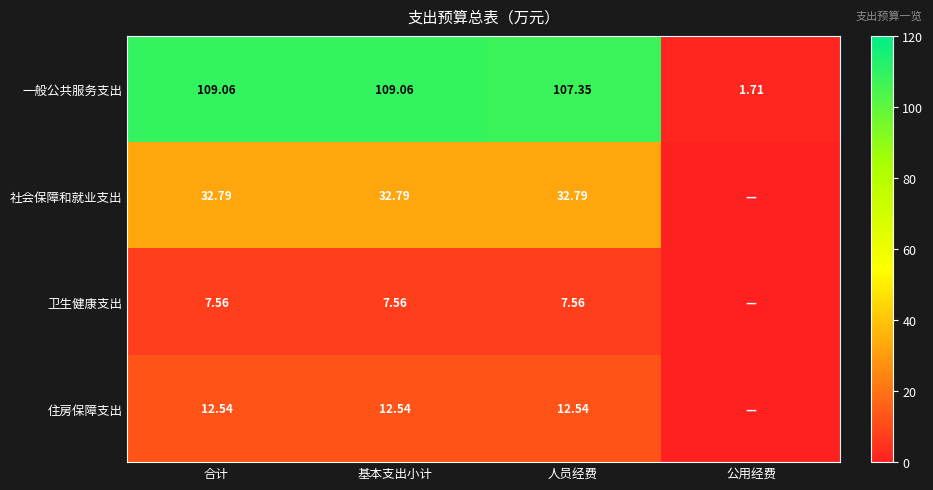

Is the value of 卫生健康支出 at 合计 greater than the value of 一般公共服务支出 at 人员经费?

No